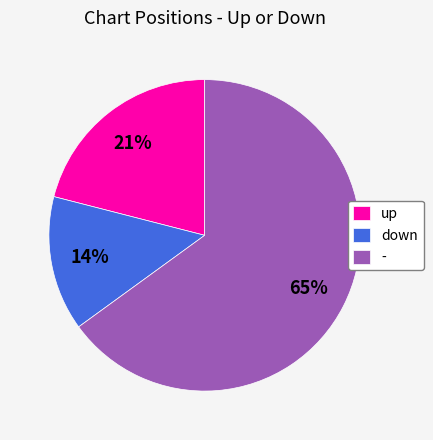

What percentage is the - slice, to the nearest percent?

65%